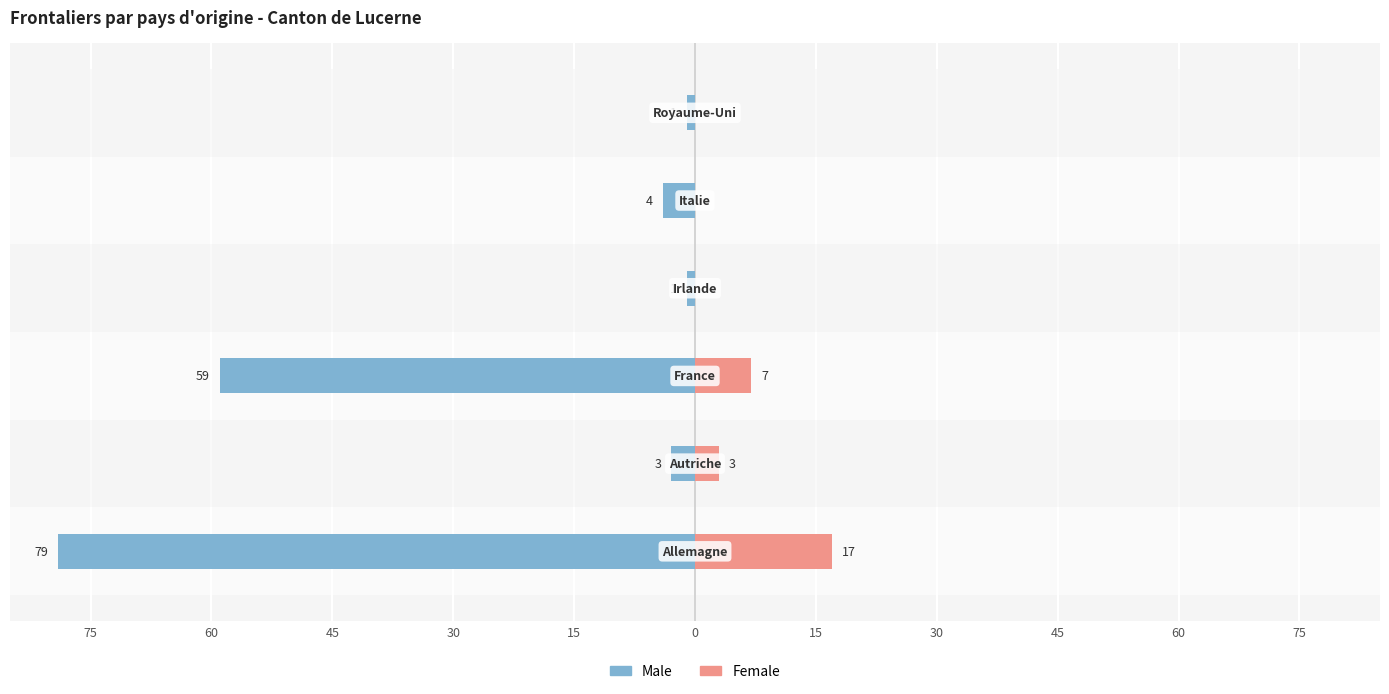

What is the difference between the maximum and minimum values in the Male series?

78